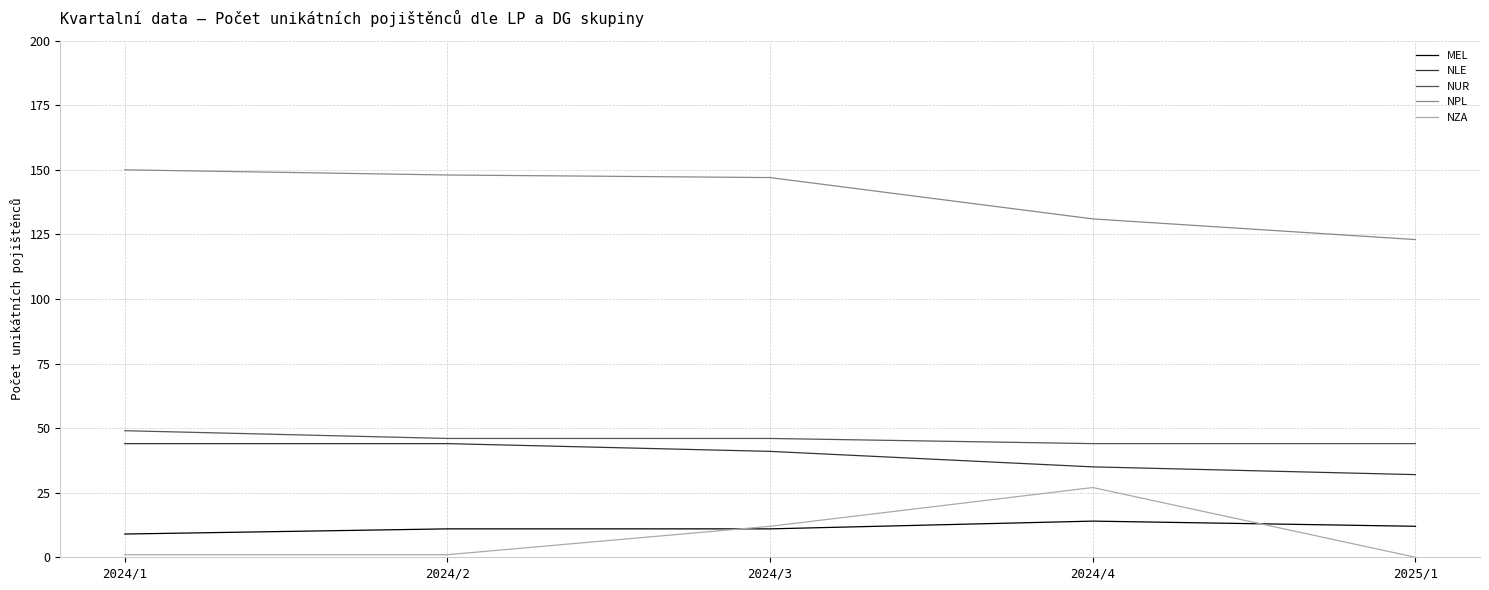

True or false: NUR and NZA cross at least once.

False